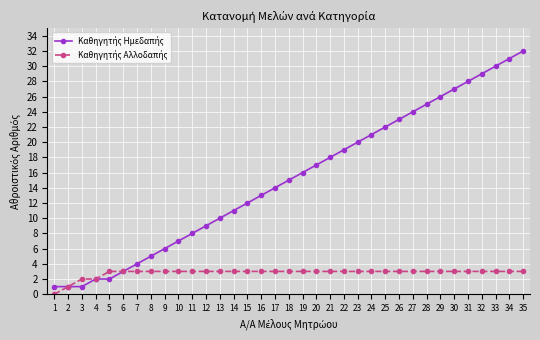

What is the greatest value displayed?

32